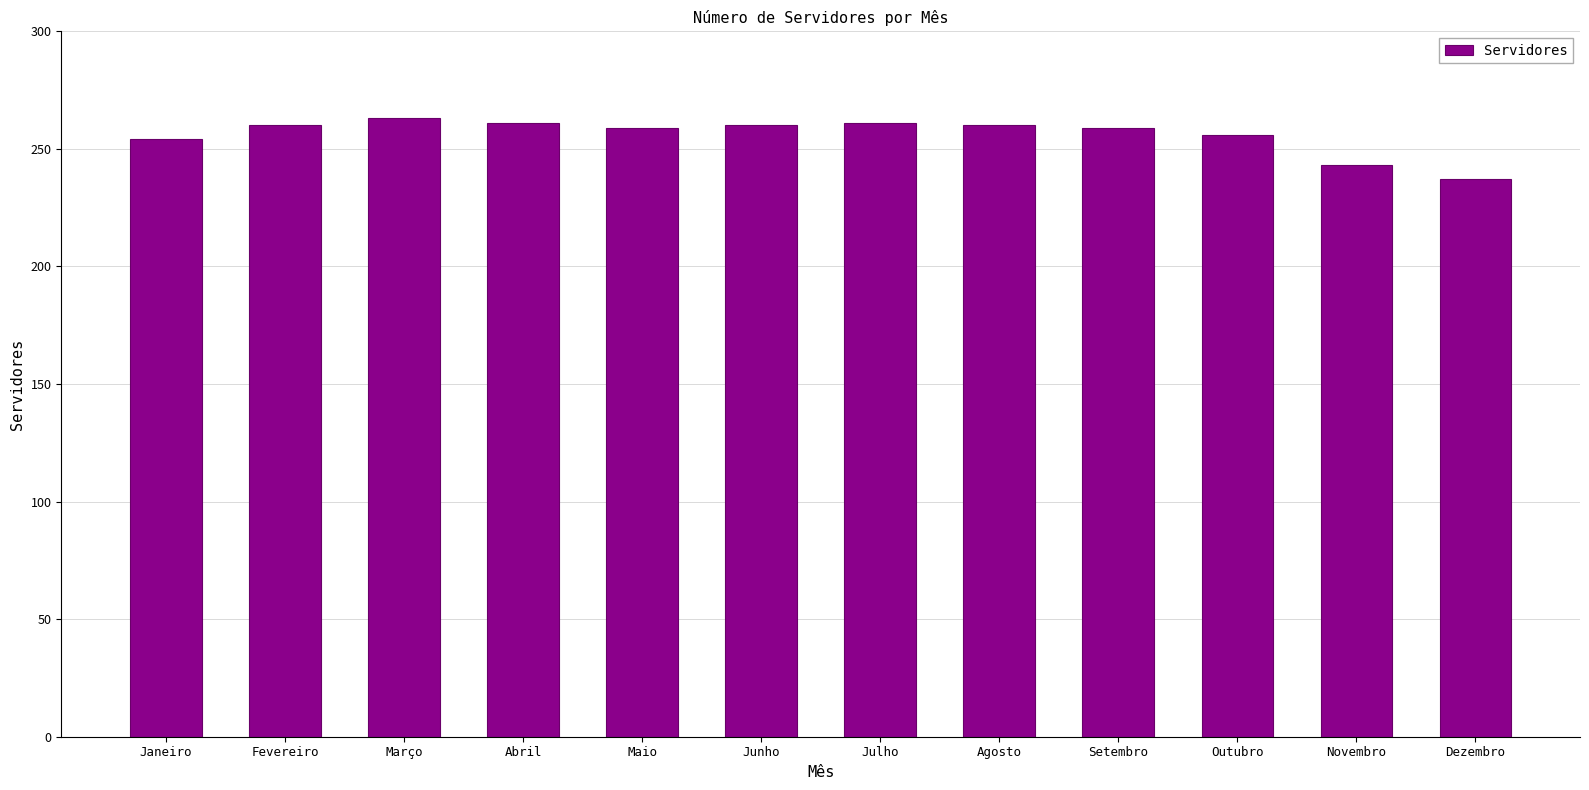

How many data points are less than 260?

6